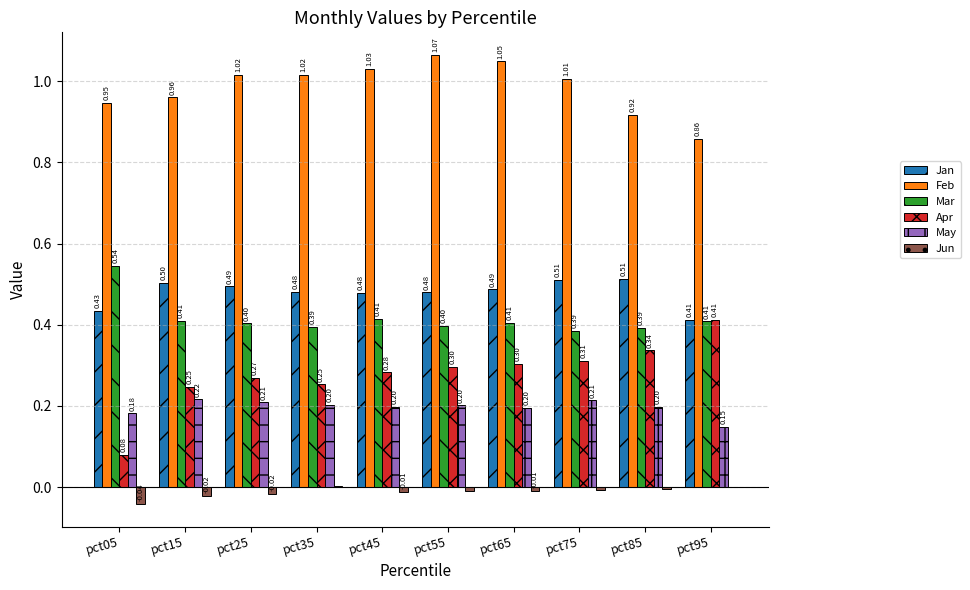

How many data points in Feb are above 1?

6